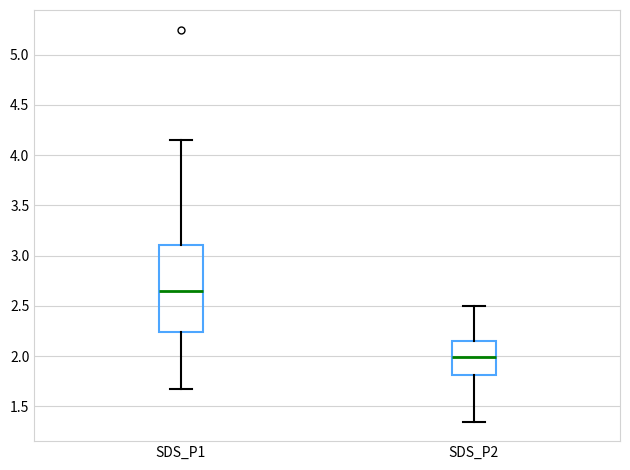

Where is the upper edge of the box for SDS_P1 on the y-axis? The values are not printed on the chart, so give them approximately, as read against the axis.

3.10